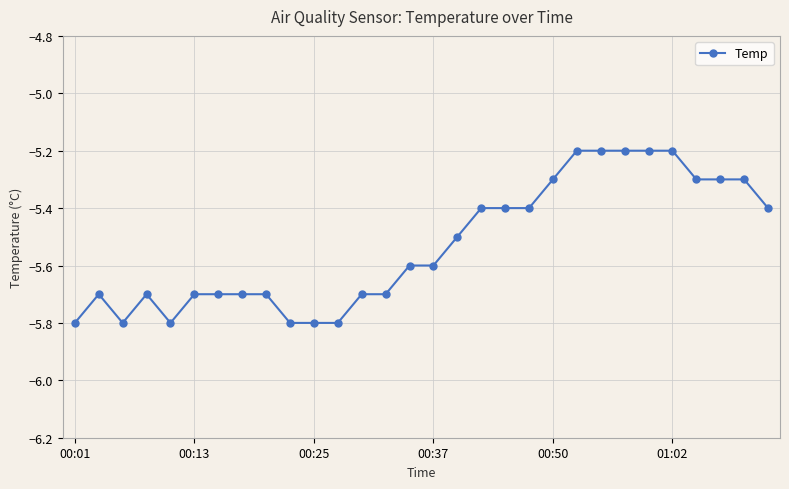

What is the smallest value displayed?

-5.8